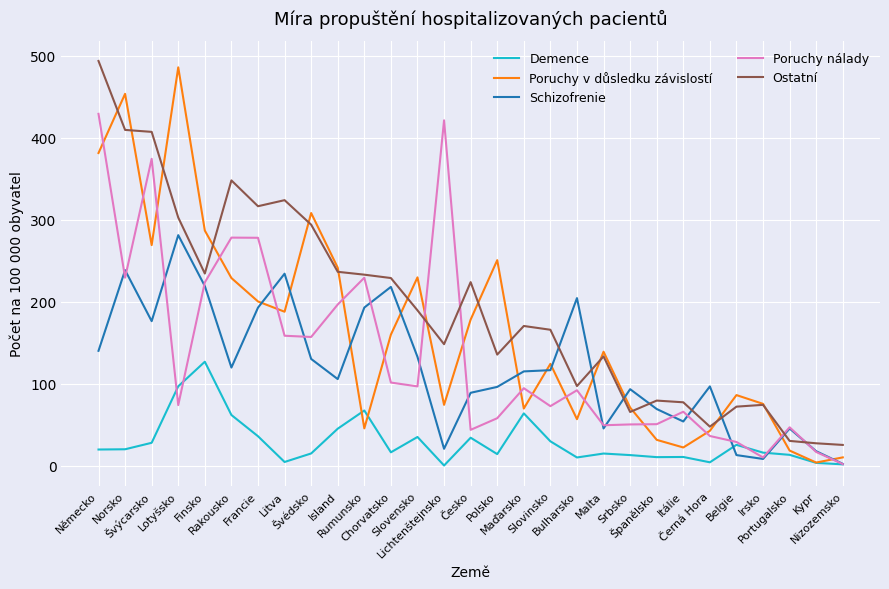

What is the maximum value shown in the chart?

493.5